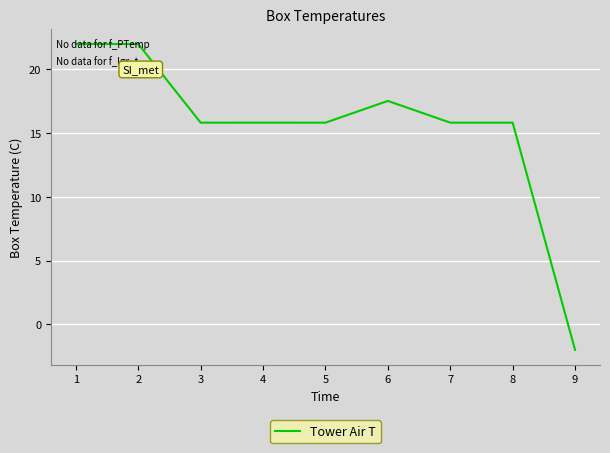

What is the approximate value at 2?

22.0